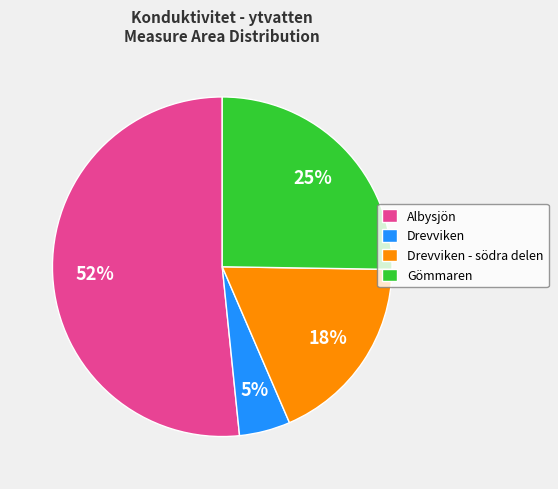

Is there a majority slice in this chart?

Yes